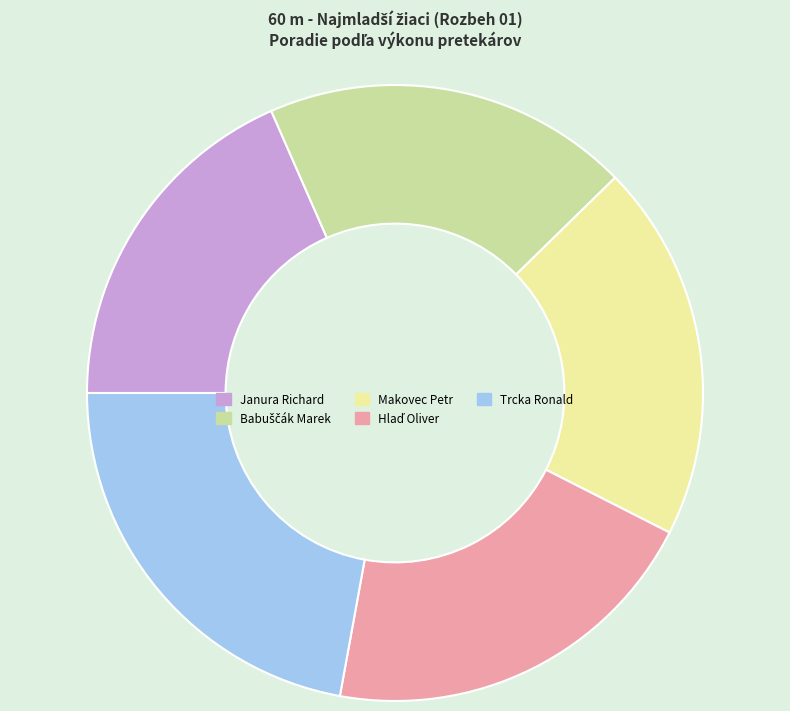

Which category has the smallest portion of the pie?

Janura Richard